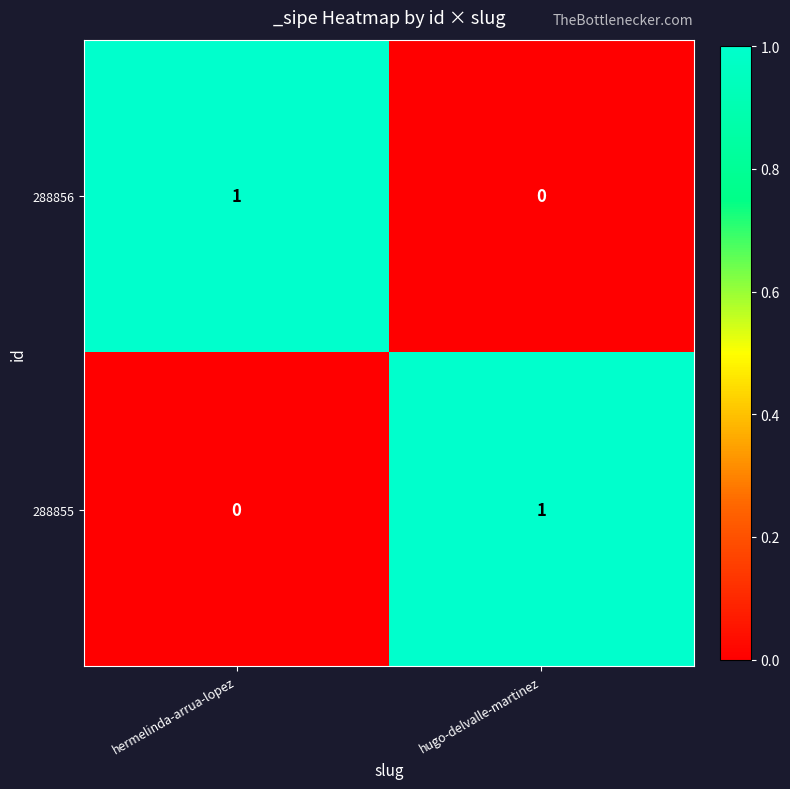

What is the spread (max minus min) of values at hugo-delvalle-martinez?

1